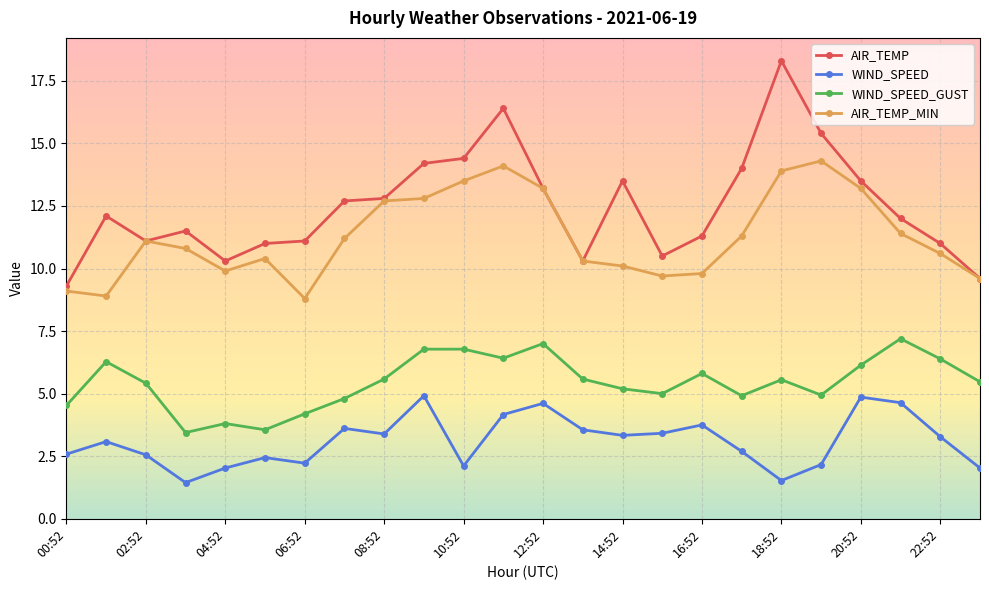

Which series has the widest spread of values?

AIR_TEMP